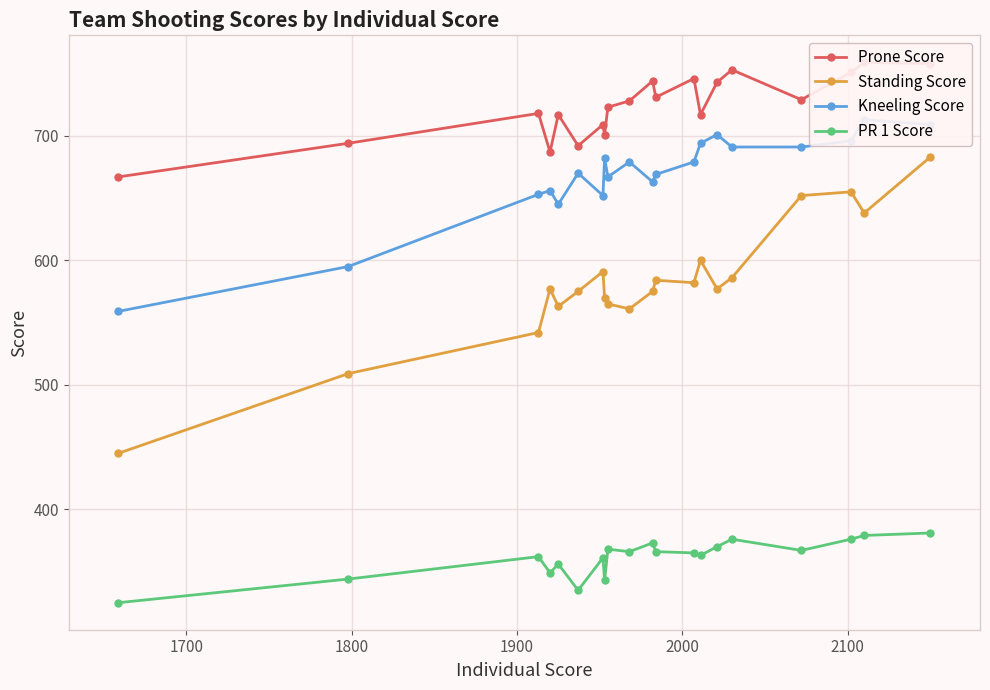

What is the maximum value for PR 1 Score?

381